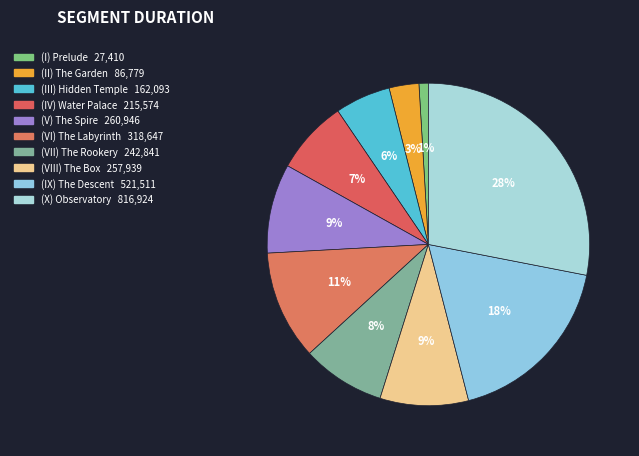

How many segments does this pie chart have?

10